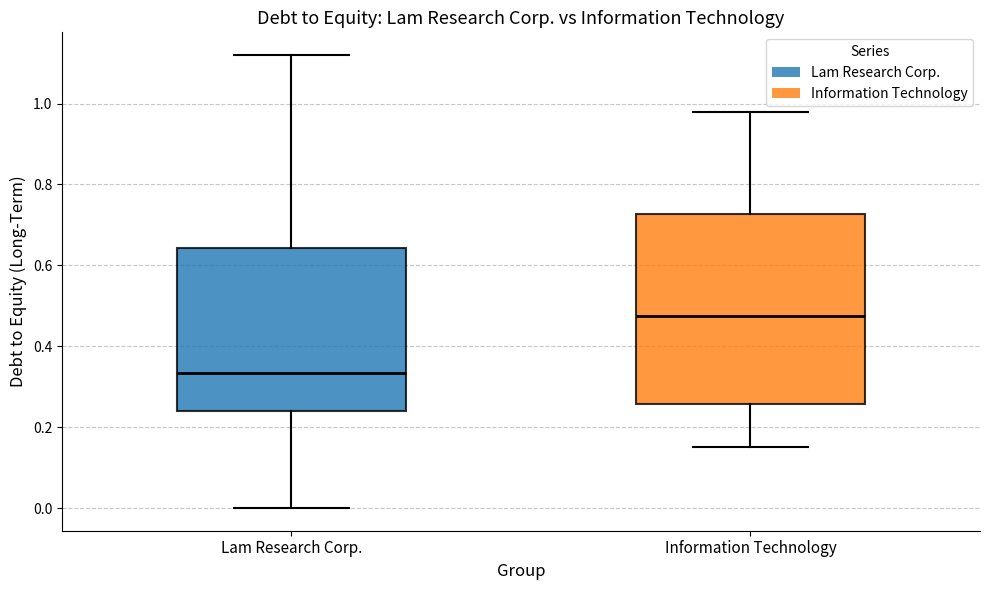

Reading left to right, transcribe this box plot: for each box, give where its median line is, the range the box spans, and where its two whiskers end, as read against the y-axis. The values are not printed on the chart, so give them approximately, as read against the axis.

Lam Research Corp.: median 0.34, box 0.24 to 0.64, whiskers 0.00 to 1.12
Information Technology: median 0.48, box 0.26 to 0.72, whiskers 0.16 to 0.98